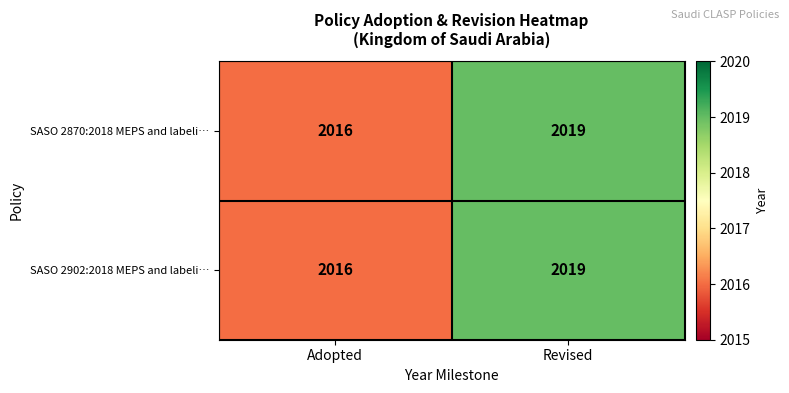

Rank the categories by SASO 2870:2018 MEPS and labeli… value from highest to lowest.

Revised, Adopted